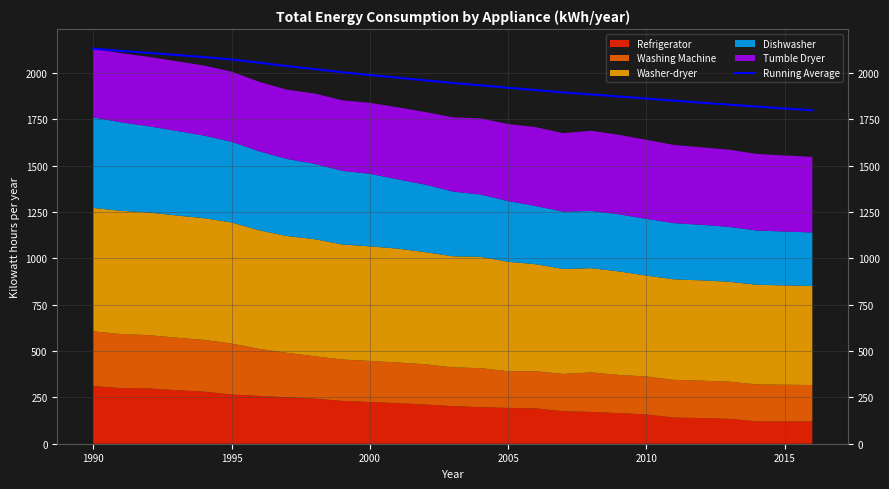

Count the number of categories in the chart.

27